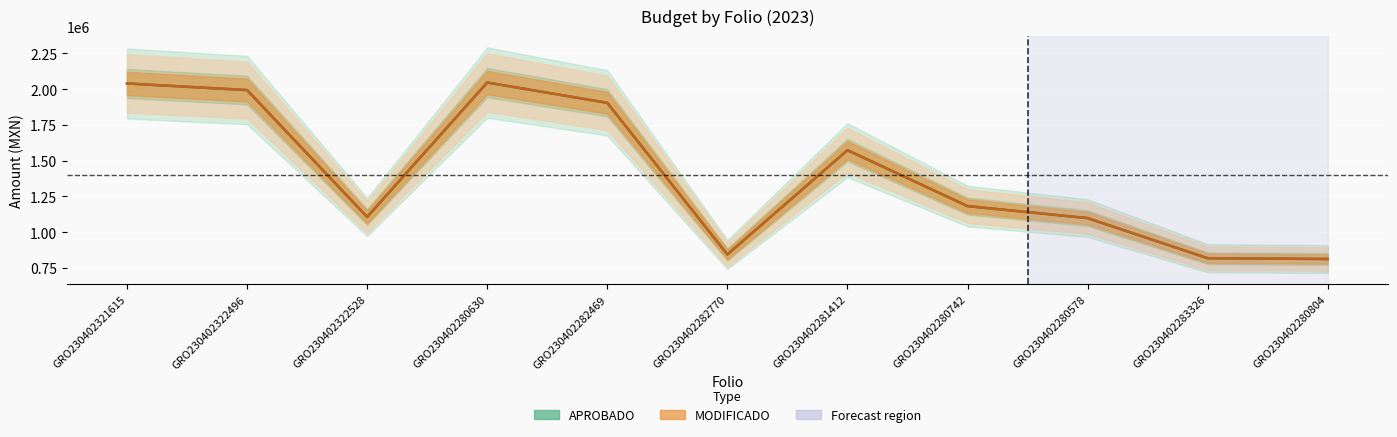

How many data points in APROBADO are less than 1182344?

5